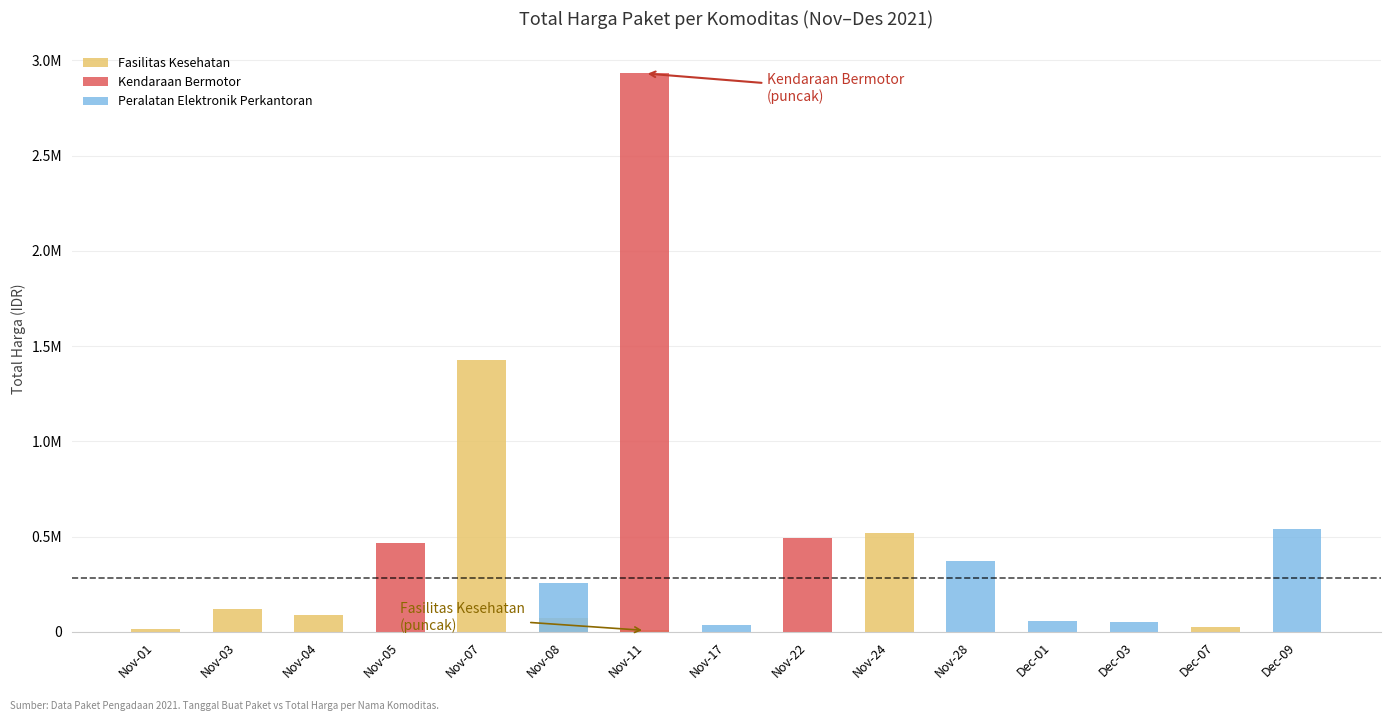

How many categories are shown in the chart?

15